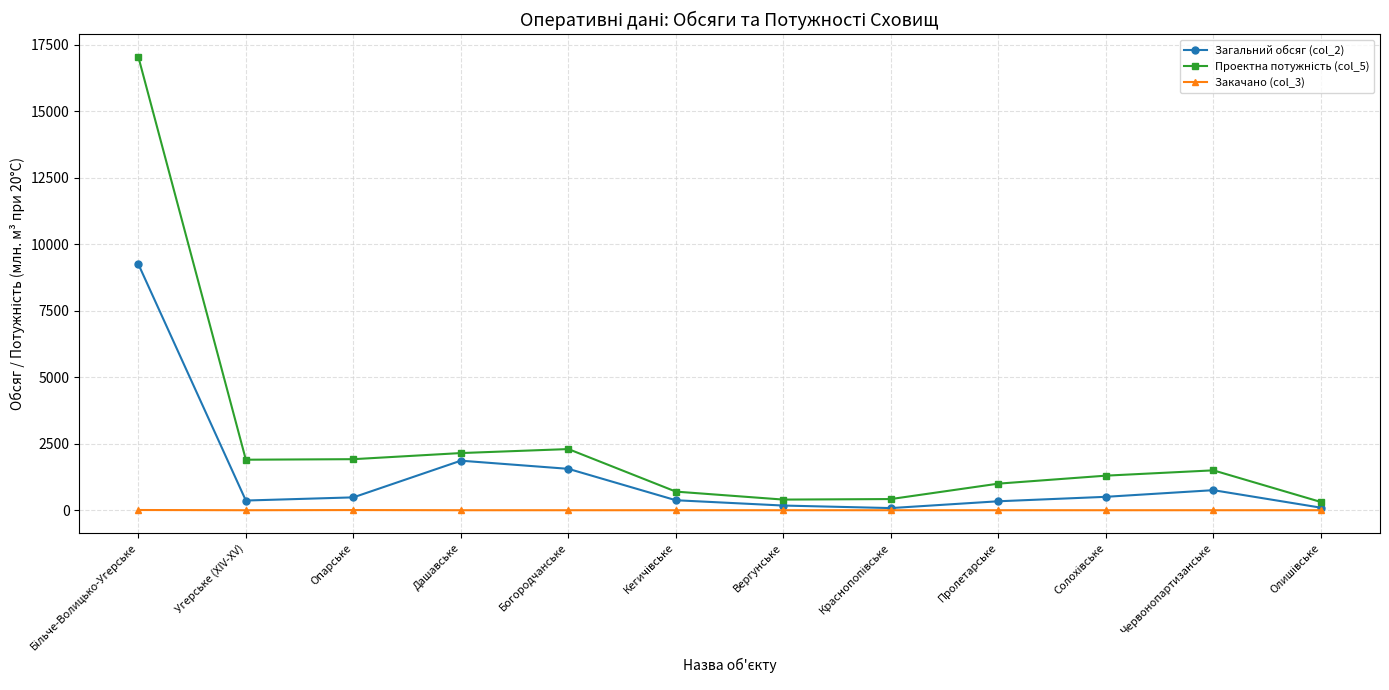

What is the label of the 8th point from the right?

Богородчанське